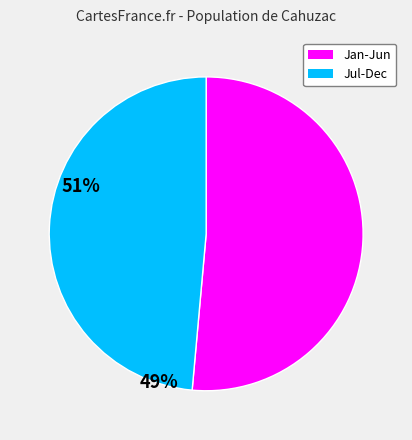

Does any single category account for the majority?

Yes